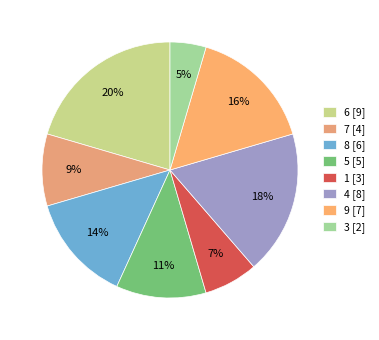

Is the sum of 7 and 6 greater than half?

No